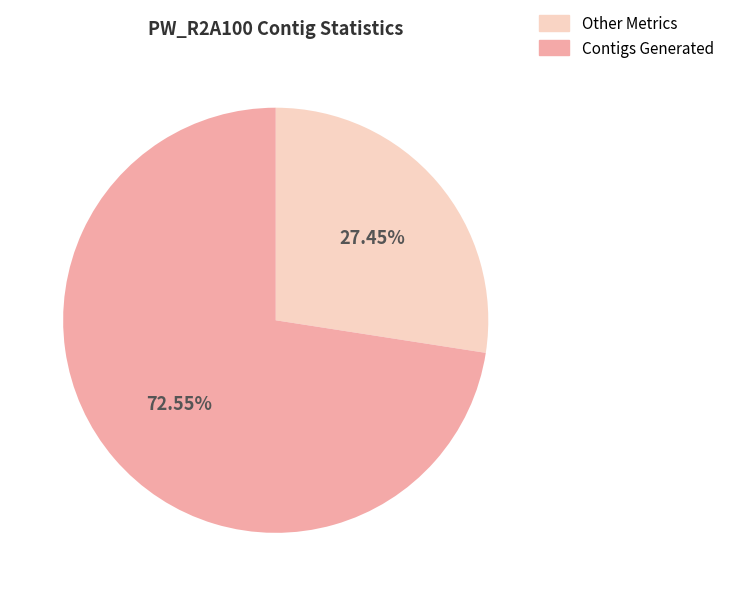

Which category has the smallest portion of the pie?

Other Metrics